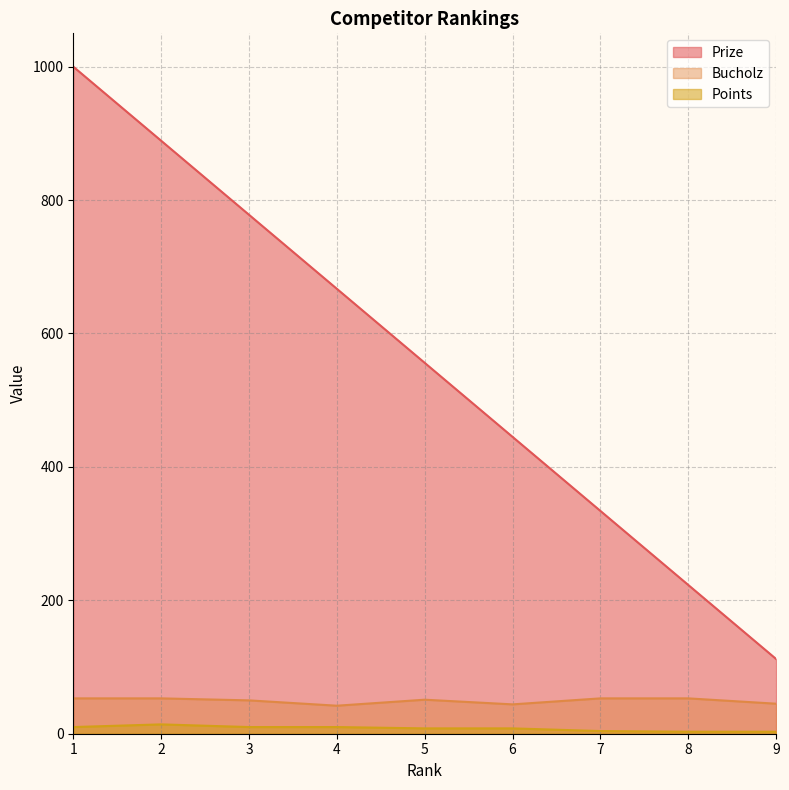

How many values in the Points series exceed 8?

4